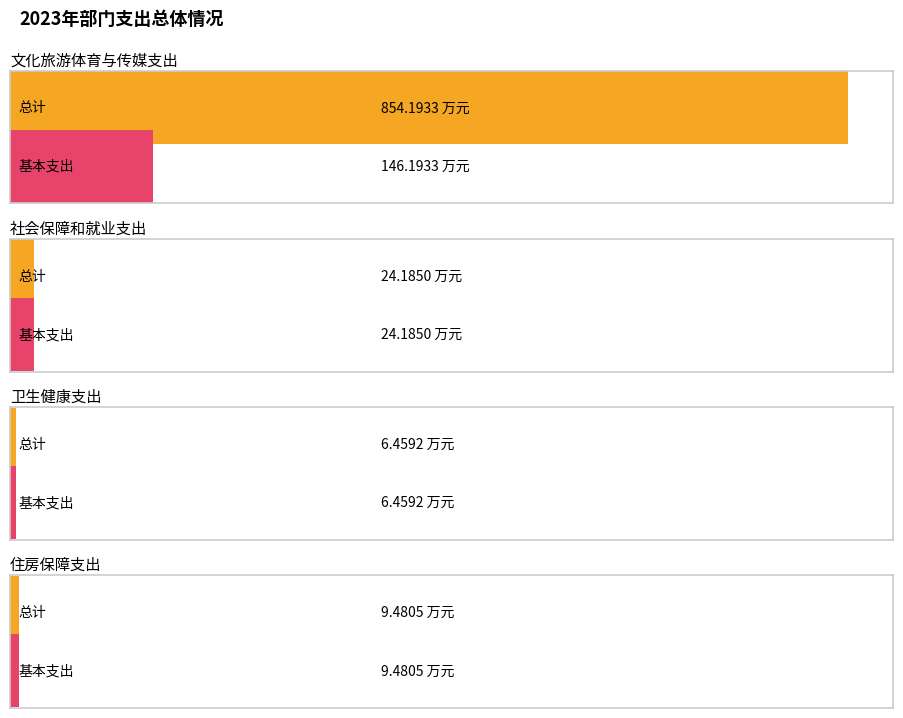

What is the difference between the maximum and minimum values in the 基本支出 series?

139.7